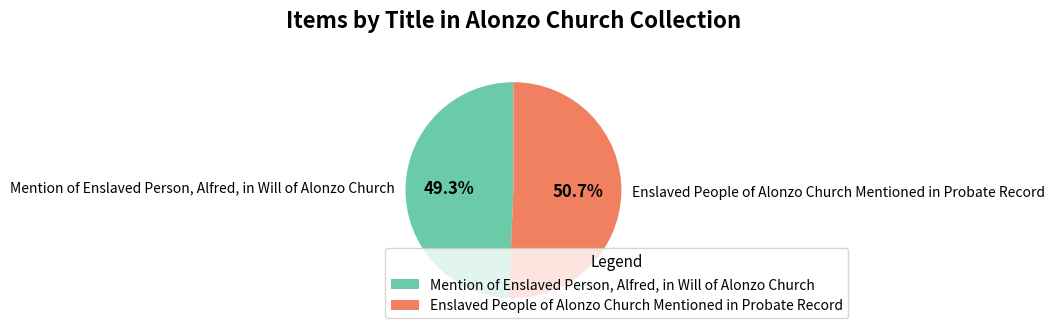

Rank the categories by value from lowest to highest.

Mention of Enslaved Person, Alfred, in Will of Alonzo Church, Enslaved People of Alonzo Church Mentioned in Probate Record